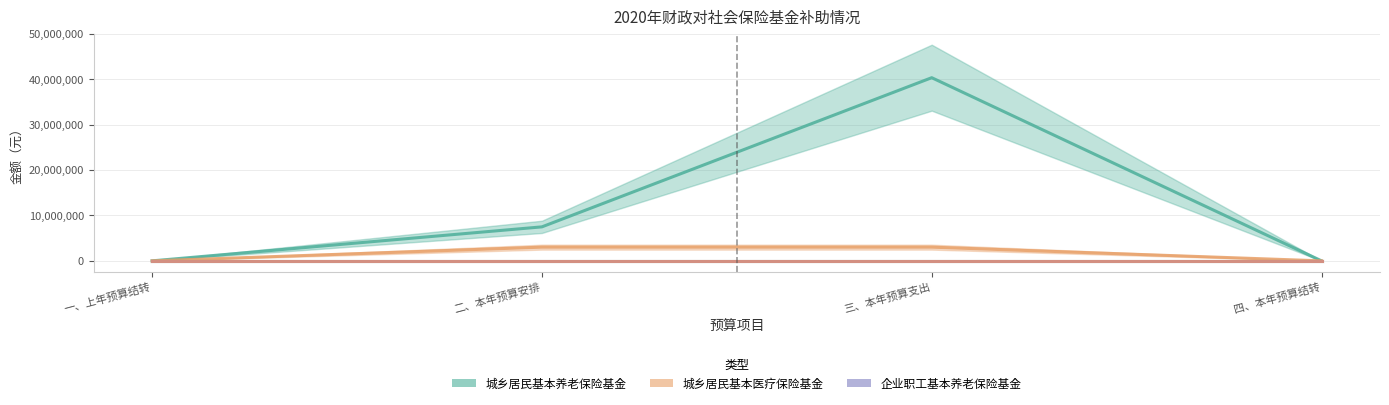

What is the difference between the 城乡居民基本养老保险基金 values at 一、上年预算结转 and 二、本年预算安排?

7493105